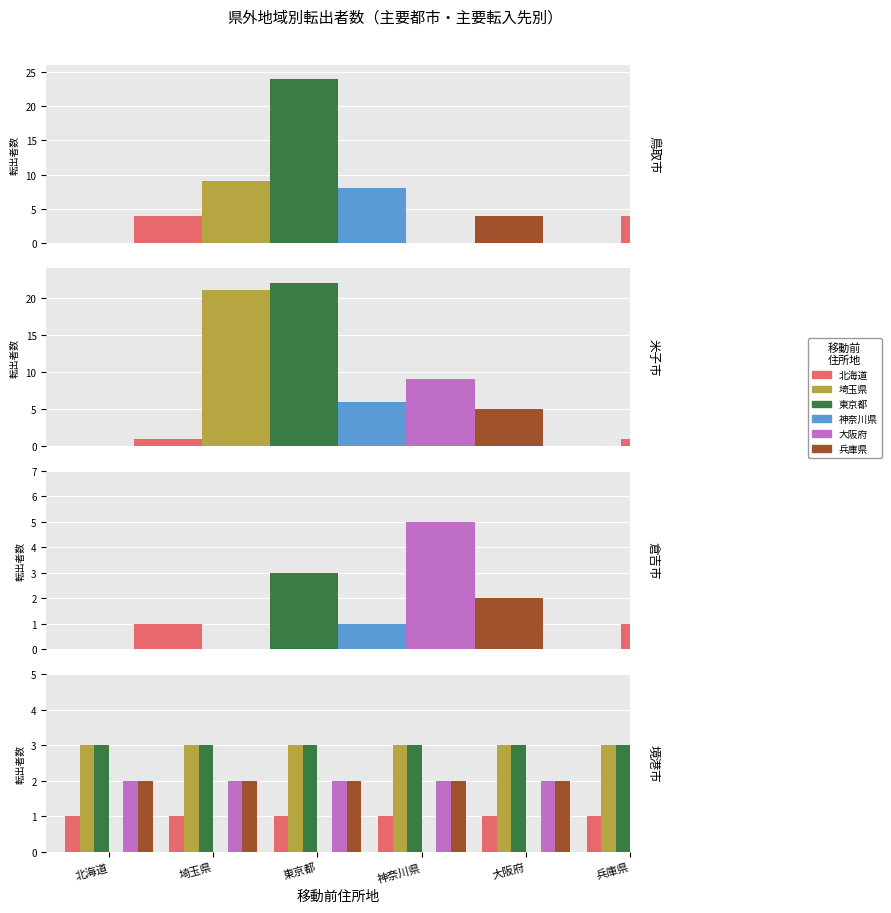

Where is 東京都 nearest to the value 3?

北海道